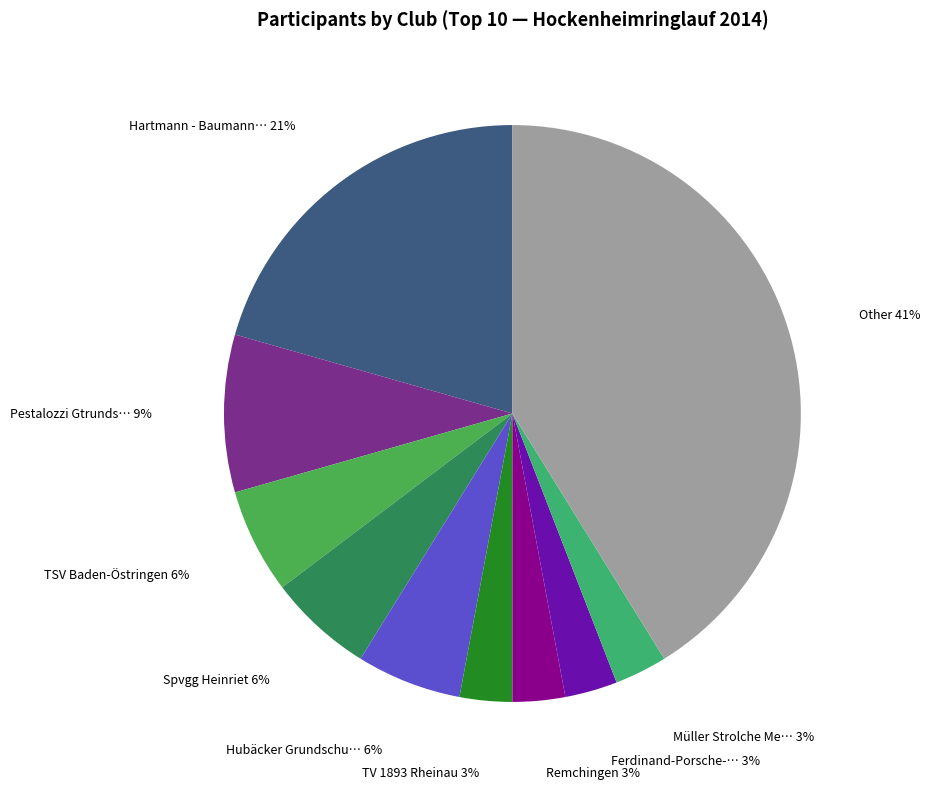

Count the number of slices in the pie.

10